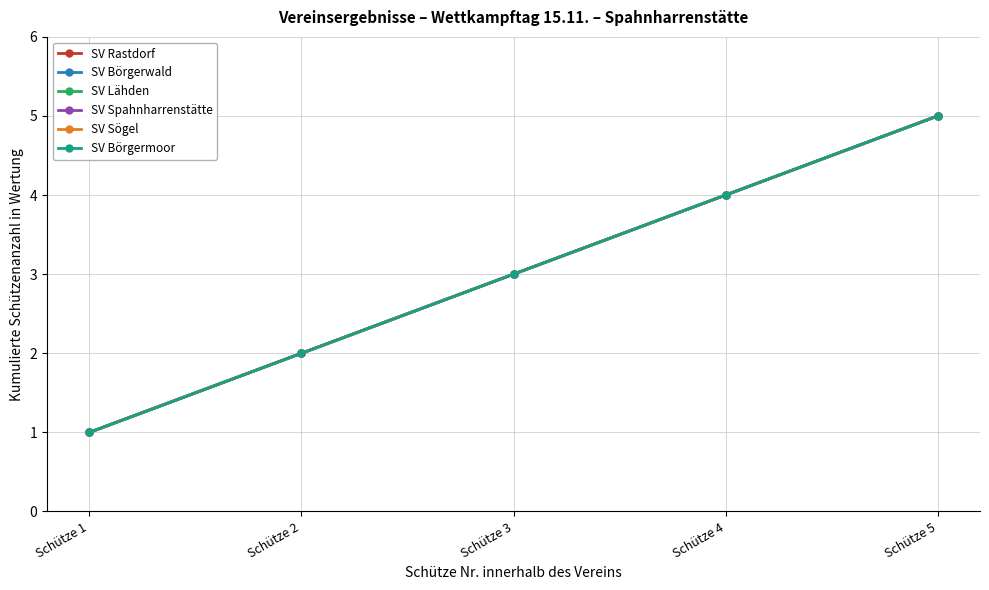

Reading left to right, list all the values displayed in this chart.

SV Rastdorf: Schütze 1=1	Schütze 2=2	Schütze 3=3	Schütze 4=4	Schütze 5=5
SV Börgerwald: Schütze 1=1	Schütze 2=2	Schütze 3=3	Schütze 4=4	Schütze 5=5
SV Lähden: Schütze 1=1	Schütze 2=2	Schütze 3=3	Schütze 4=4	Schütze 5=5
SV Spahnharrenstätte: Schütze 1=1	Schütze 2=2	Schütze 3=3	Schütze 4=4	Schütze 5=5
SV Sögel: Schütze 1=1	Schütze 2=2	Schütze 3=3	Schütze 4=4	Schütze 5=5
SV Börgermoor: Schütze 1=1	Schütze 2=2	Schütze 3=3	Schütze 4=4	Schütze 5=5